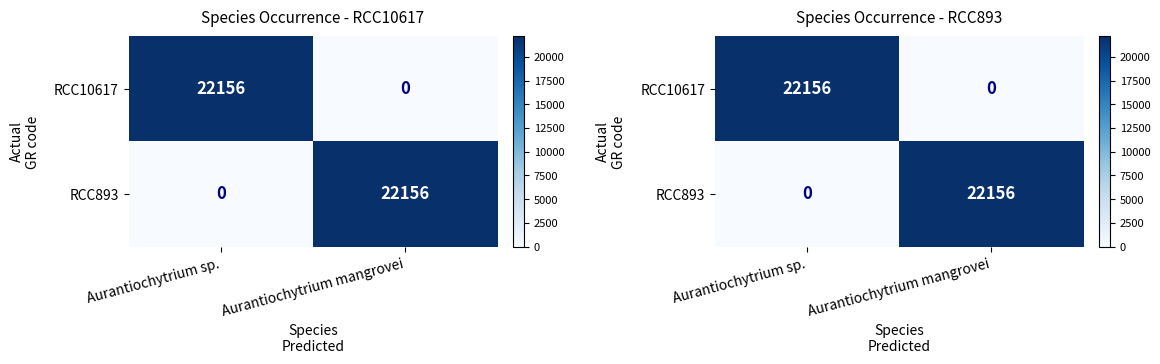

Rank the series at Aurantiochytrium sp. from highest to lowest value.

RCC10617, RCC893